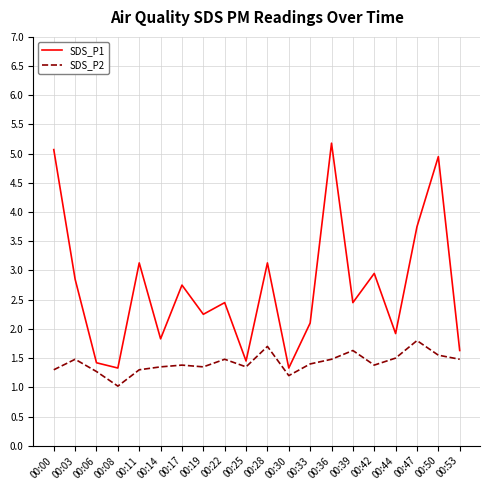

Which series has the largest total across all categories?

SDS_P1